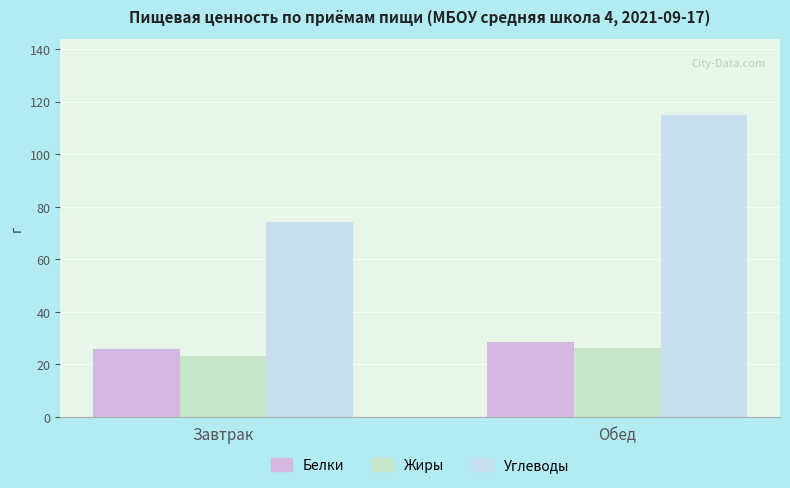

Reading left to right, what are all the values shown in this chart?

Белки: 25.9	28.5
Жиры: 23.1	26.2
Углеводы: 74.0	115.1